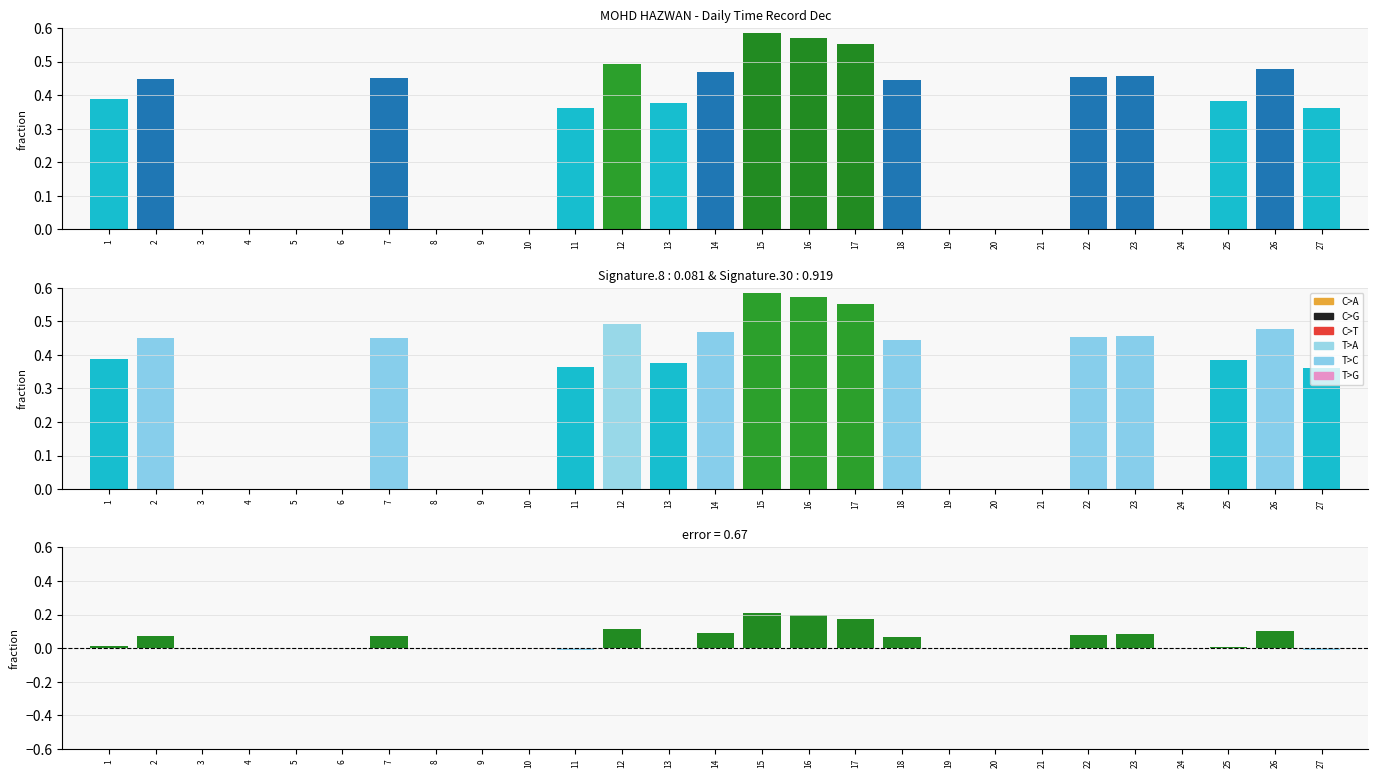

What is the sum of all Deviation from schedule values?

1.3